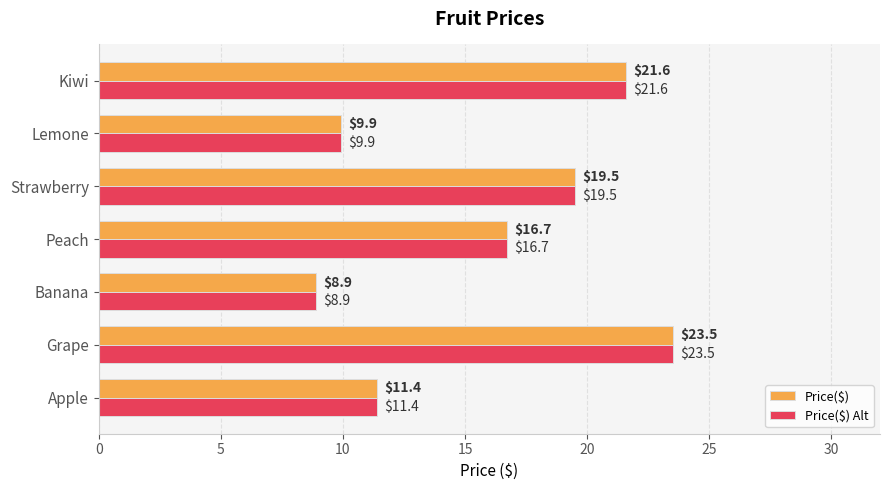

List the labels in order of Price($) value, smallest first.

Banana, Lemone, Apple, Peach, Strawberry, Kiwi, Grape